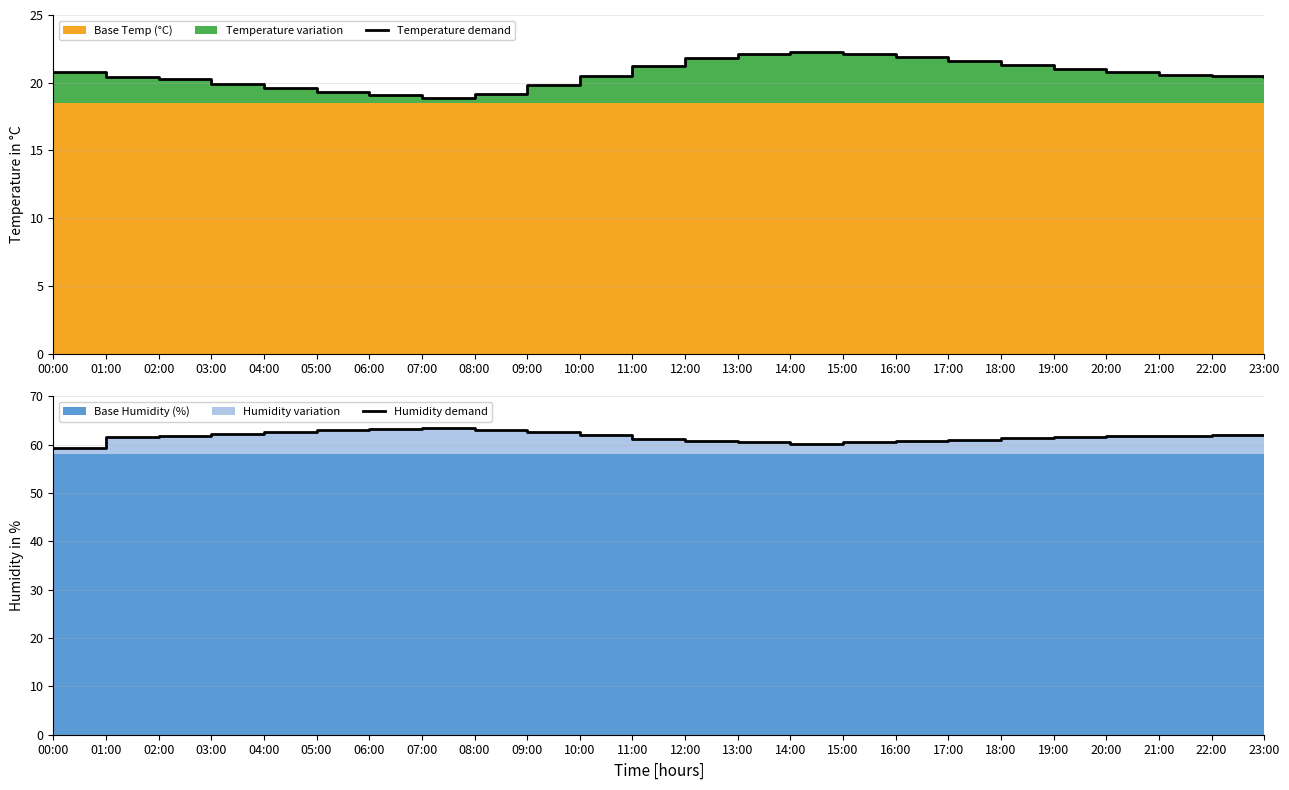

Reading left to right, list all the values displayed in this chart.

Temperature demand: 00:00=20.8	01:00=20.4	02:00=20.3	03:00=19.9	04:00=19.6	05:00=19.3	06:00=19.1	07:00=18.9	08:00=19.2	09:00=19.8	10:00=20.5	11:00=21.2	12:00=21.8	13:00=22.1	14:00=22.3	15:00=22.1	16:00=21.9	17:00=21.6	18:00=21.3	19:00=21.0	20:00=20.8	21:00=20.6	22:00=20.5	23:00=20.4
Humidity demand: 00:00=59.2	01:00=61.5	02:00=61.8	03:00=62.1	04:00=62.5	05:00=63.0	06:00=63.2	07:00=63.5	08:00=63.0	09:00=62.5	10:00=61.9	11:00=61.2	12:00=60.8	13:00=60.5	14:00=60.2	15:00=60.5	16:00=60.8	17:00=61.0	18:00=61.3	19:00=61.5	20:00=61.7	21:00=61.8	22:00=61.9	23:00=62.0